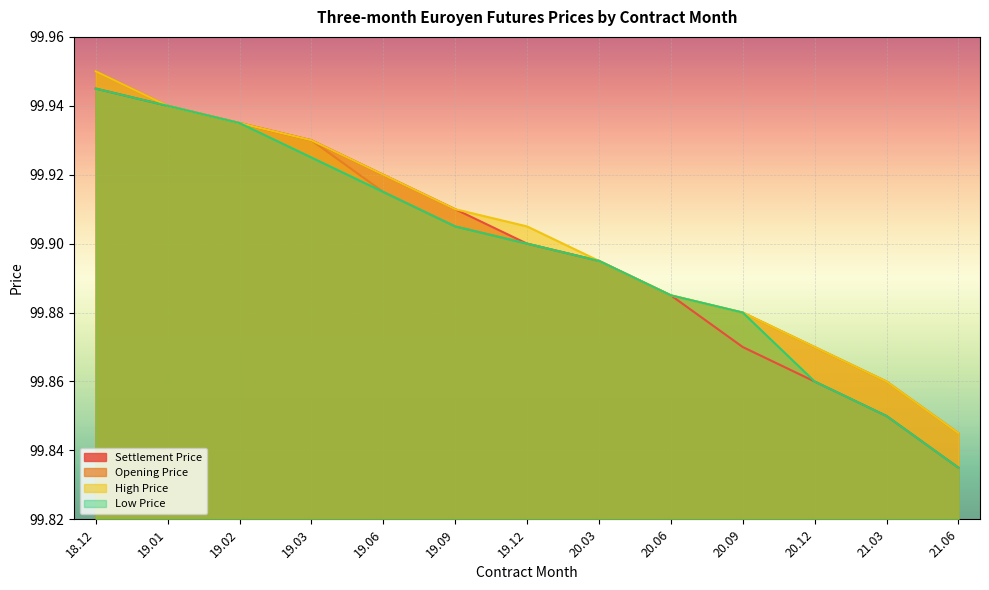

What is the total value across all series at 20.09?

399.5